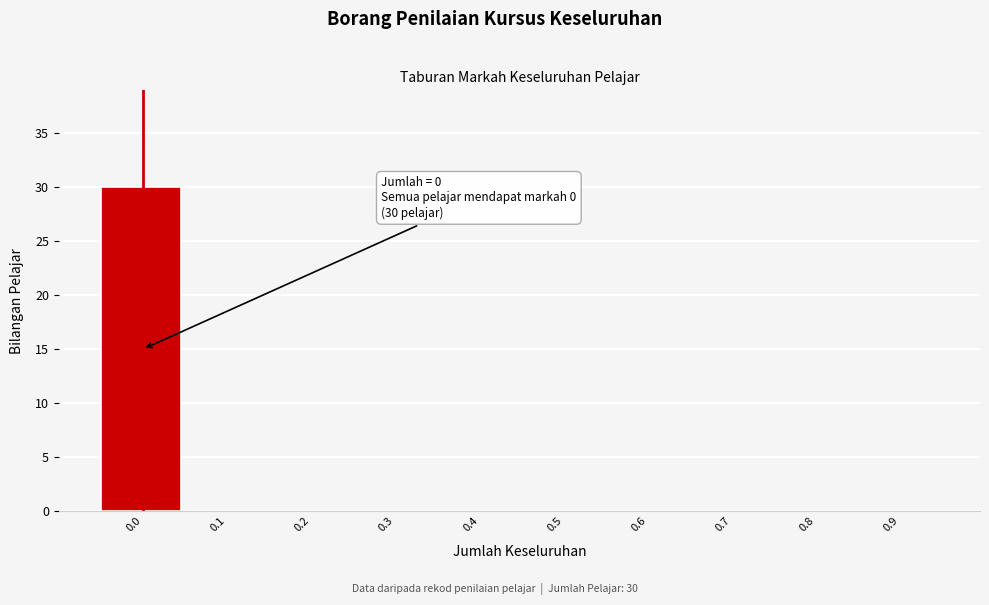

Reading left to right, transcribe all the data shown in this chart.

0.0=30	0.1=0	0.2=0	0.3=0	0.4=0	0.5=0	0.6=0	0.7=0	0.8=0	0.9=0